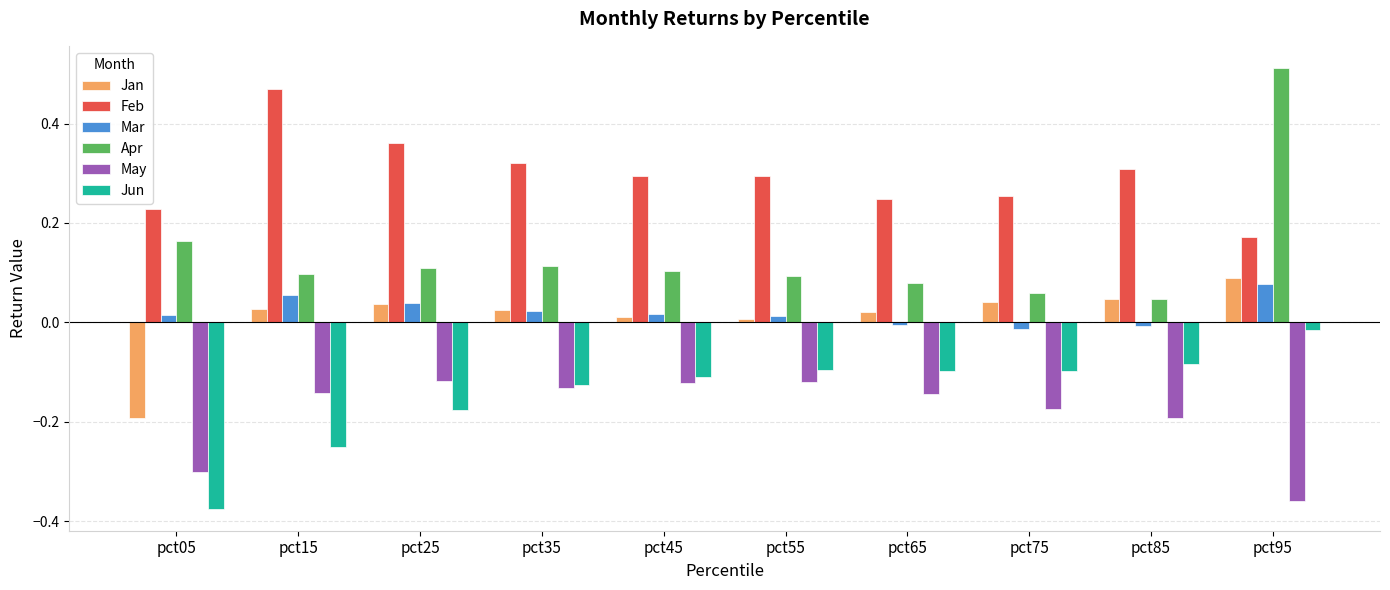

Is it true that Jun equals -0.0 at pct95?

True